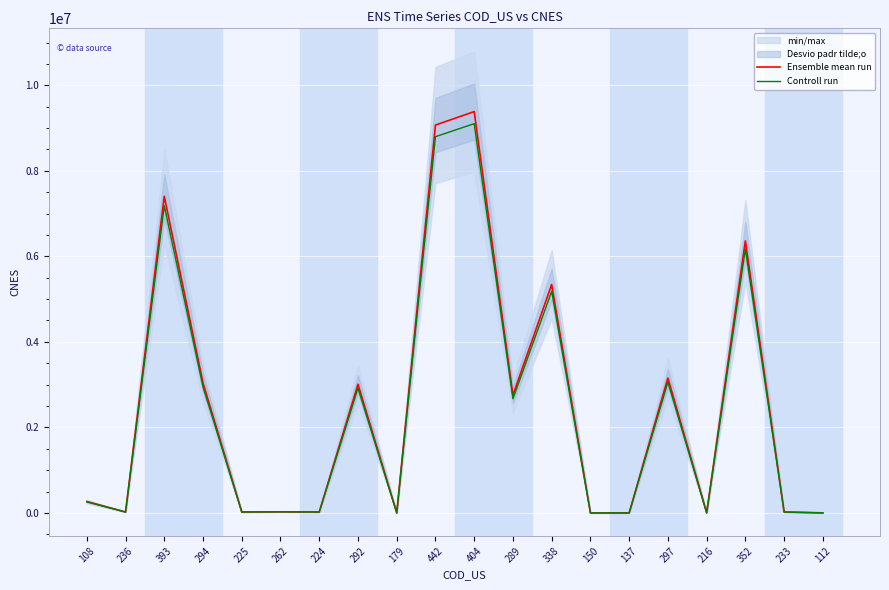

What is the label of the 10th point from the right?

404